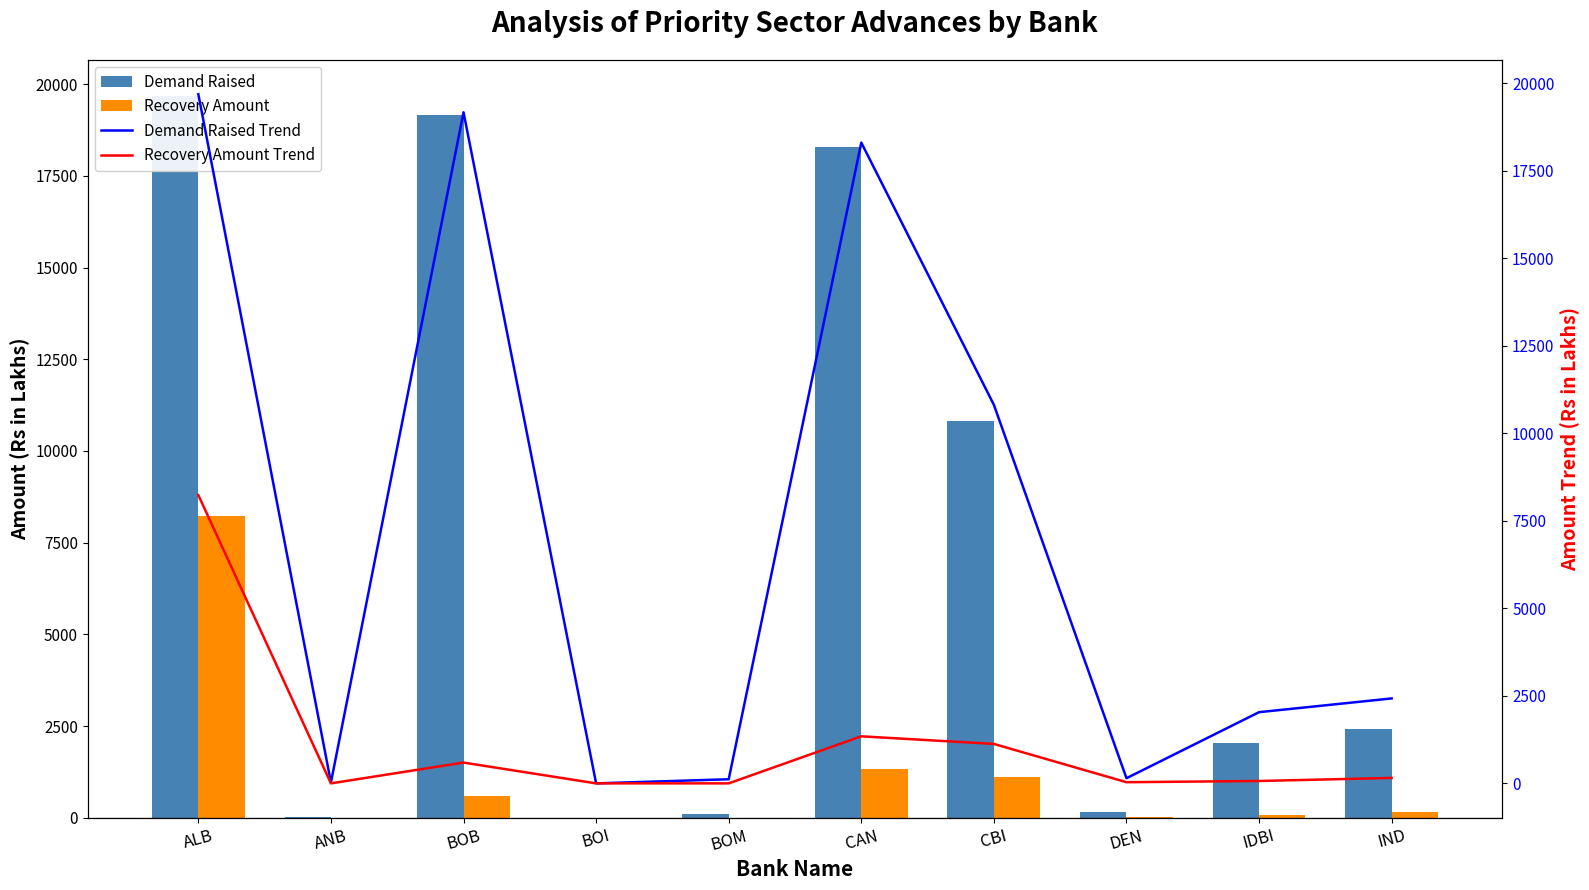

What is the total value across all series at IDBI?

4202.6